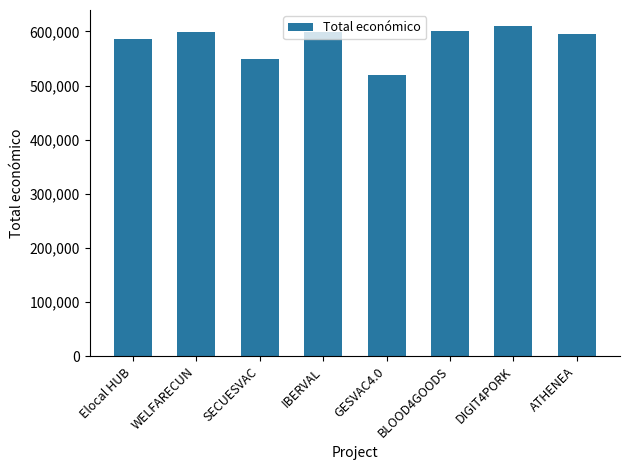

What is the sum of the values at ATHENEA and SECUESVAC?

1144325